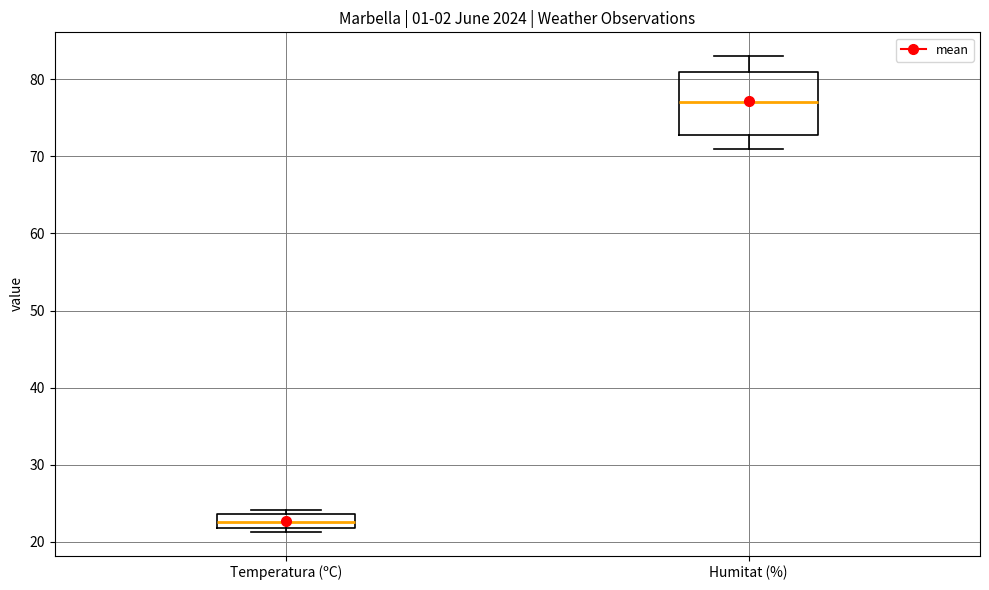

Which box has the highest median line?

Humitat (%)